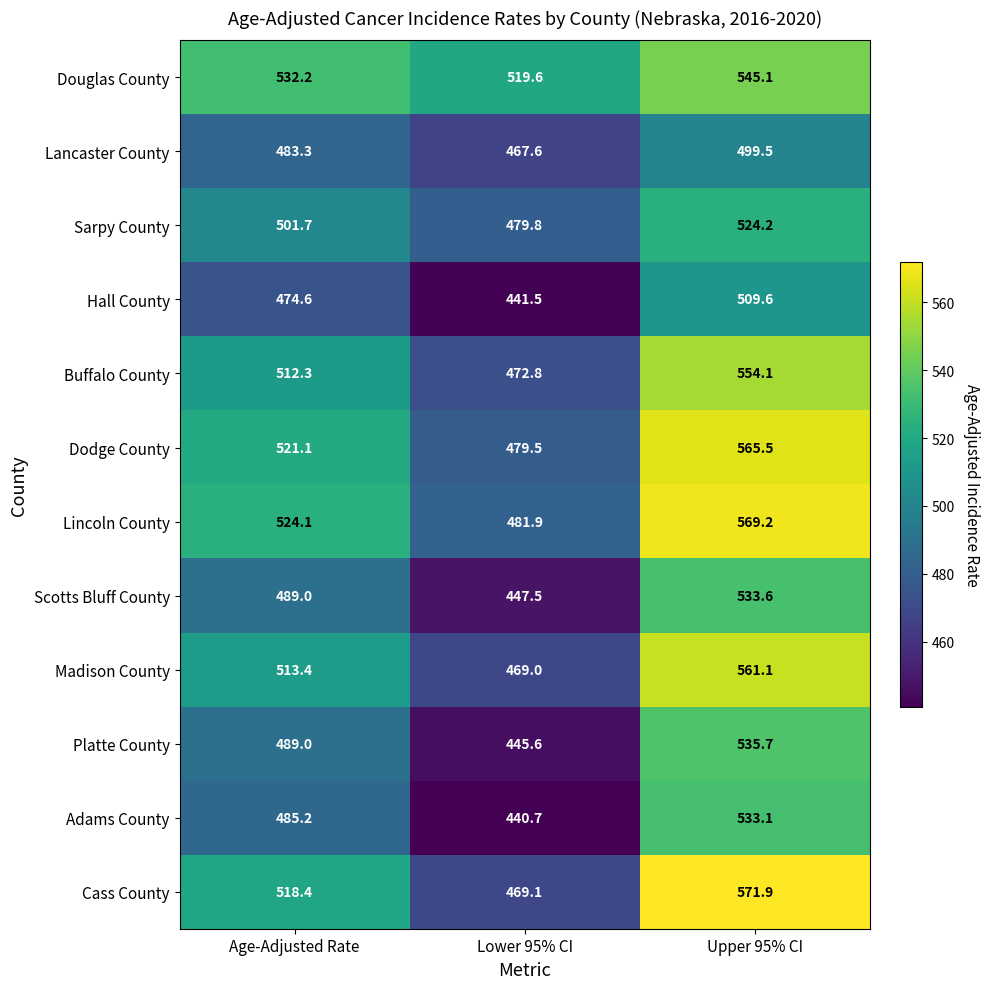

What is the approximate value of Scotts Bluff County at Lower 95% CI?

447.5